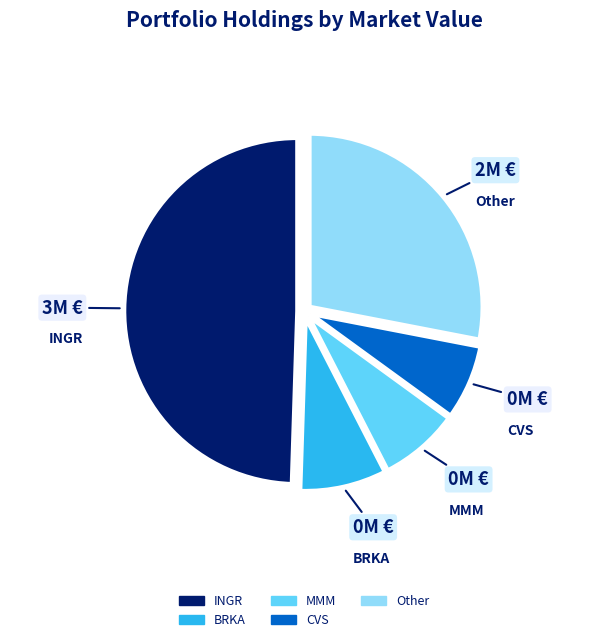

Which slice is the largest?

INGR